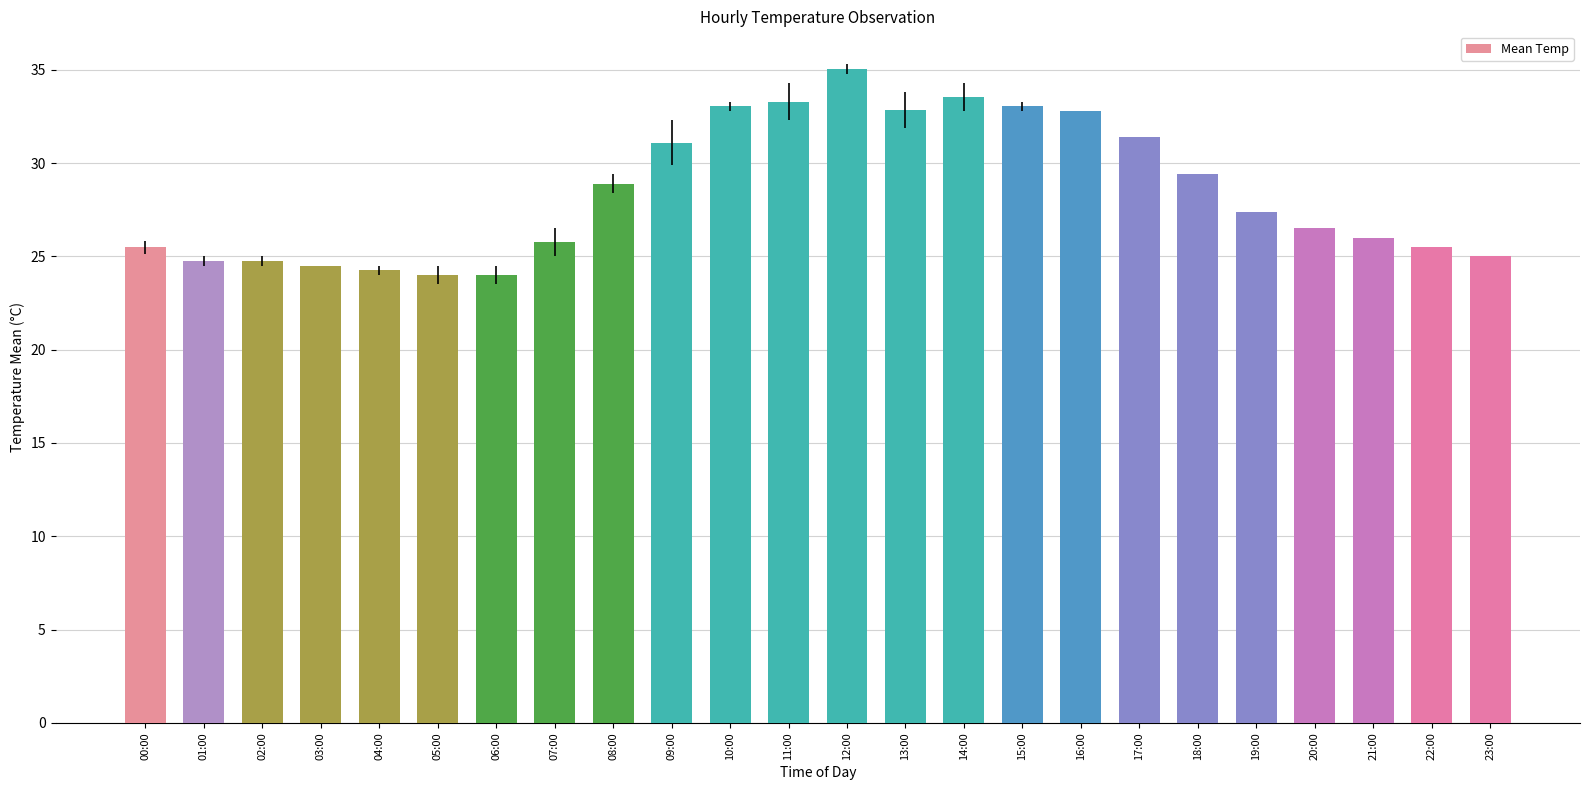

What is the minimum value shown in the chart?

24.0